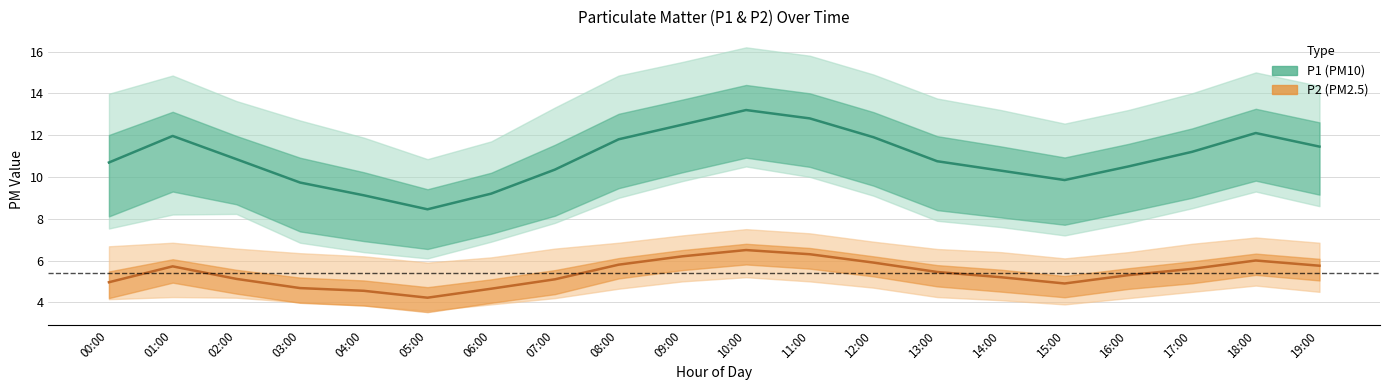

At which category does P1 mean reach its first local valley?

05:00